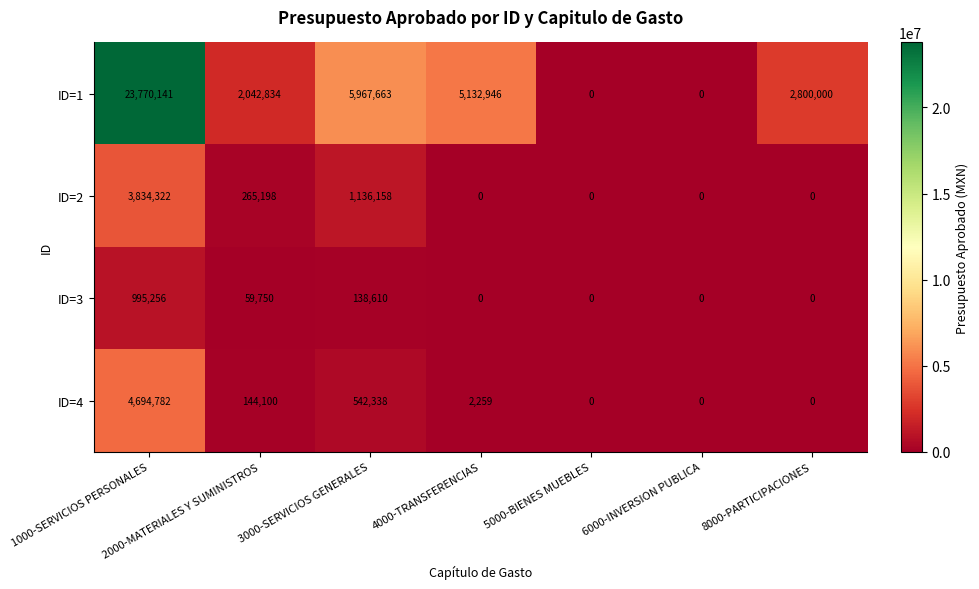

Is it true that ID=3 equals 378493 at 4000-TRANSFERENCIAS?

False